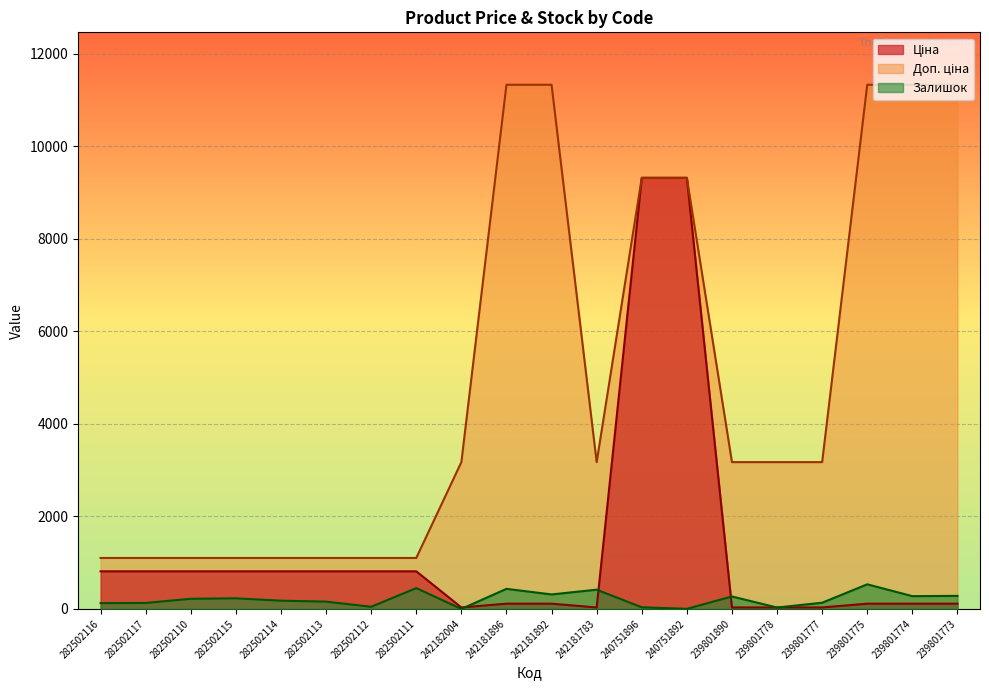

Which has a higher value, 282502116 or 240751896?

240751896